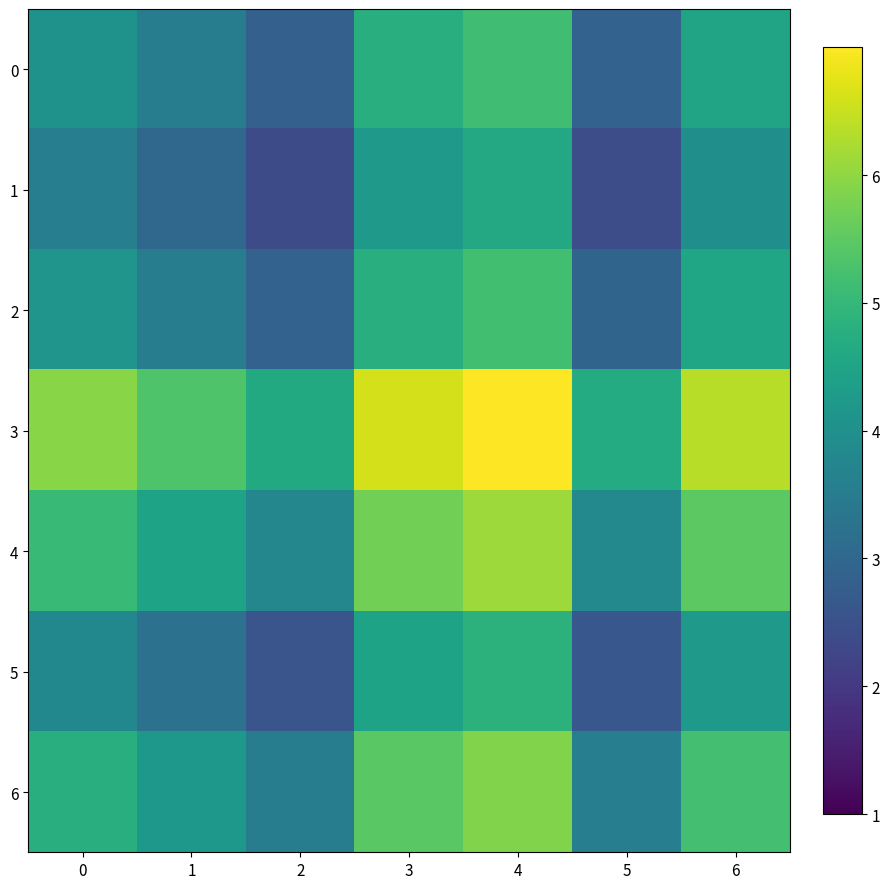

Reading left to right, what are all the values shown in this chart?

0: 0=4.1	1=3.5	2=2.8	3=4.8	4=5.1	5=2.9	6=4.5
1: 0=3.6	1=3.0	2=2.4	3=4.2	4=4.6	5=2.4	6=4.0
2: 0=4.1	1=3.5	2=2.9	3=4.8	4=5.2	5=2.9	6=4.6
3: 0=5.9	1=5.3	2=4.6	3=6.6	4=7.0	5=4.7	6=6.4
4: 0=5.1	1=4.5	2=3.8	3=5.7	4=6.1	5=3.8	6=5.5
5: 0=3.8	1=3.2	2=2.6	3=4.5	4=4.9	5=2.6	6=4.2
6: 0=4.8	1=4.2	2=3.5	3=5.5	4=5.9	5=3.6	6=5.2